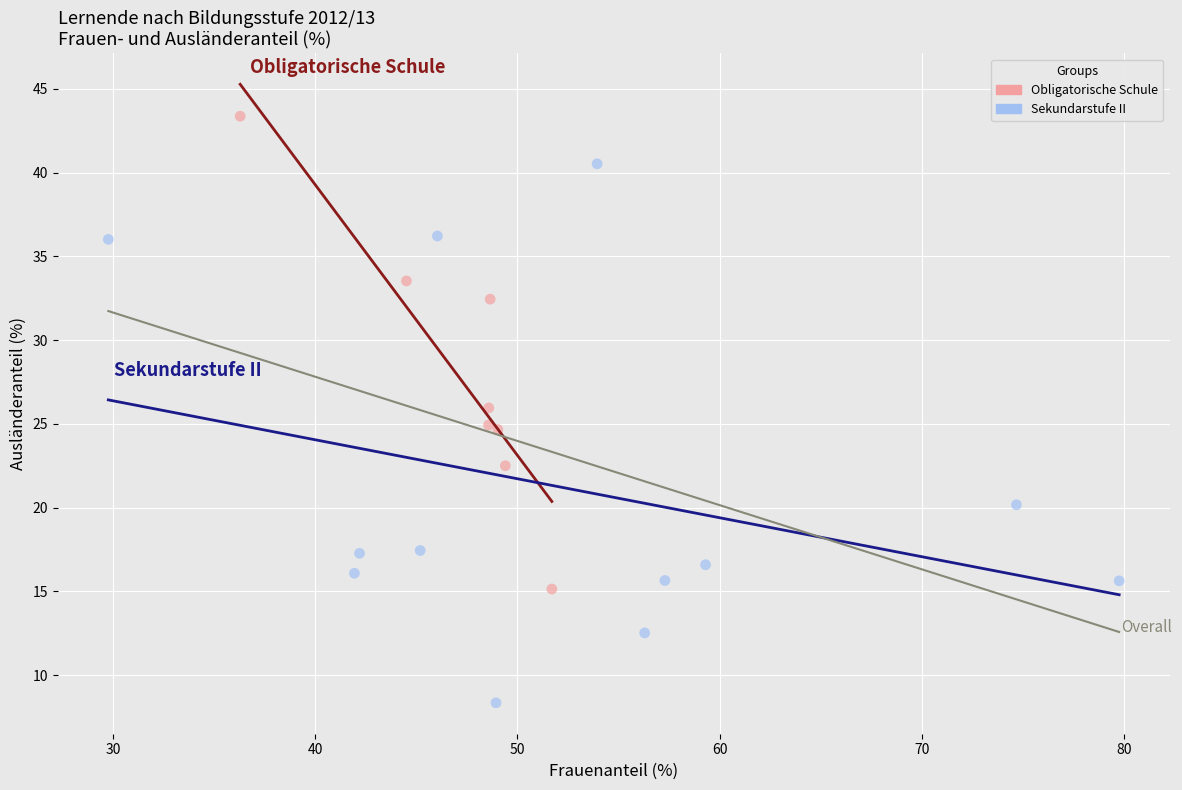

Which series contains the lowest Y value?

Sekundarstufe II